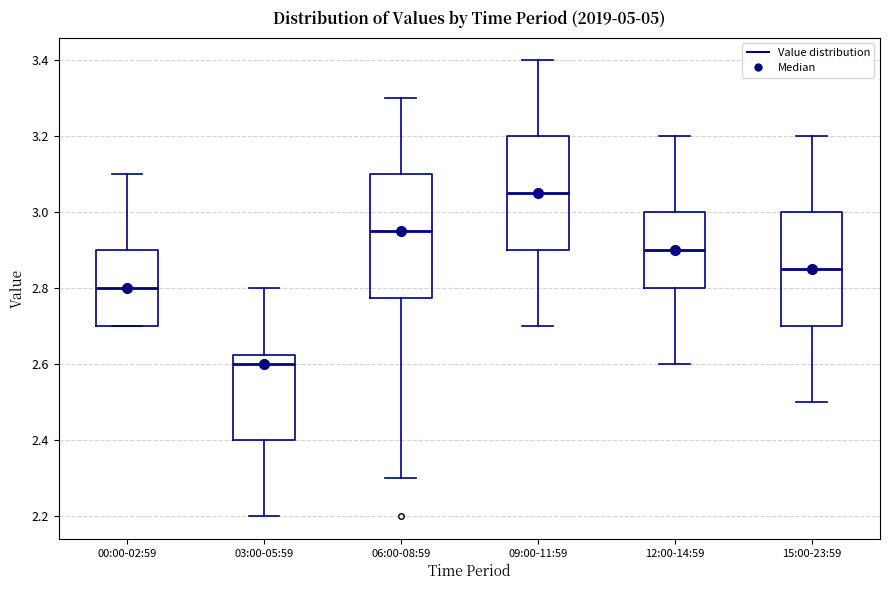

Reading left to right, read every box against the y-axis: the position of its median line, the range the box covers, and the ends of its whiskers. The values are not printed on the chart, so give them approximately, as read against the axis.

00:00-02:59: median 2.80, box 2.70 to 2.90, whiskers 2.70 to 3.10
03:00-05:59: median 2.60, box 2.40 to 2.62, whiskers 2.20 to 2.80
06:00-08:59: median 2.96, box 2.78 to 3.10, whiskers 2.30 to 3.30
09:00-11:59: median 3.06, box 2.90 to 3.20, whiskers 2.70 to 3.40
12:00-14:59: median 2.90, box 2.80 to 3.00, whiskers 2.60 to 3.20
15:00-23:59: median 2.86, box 2.70 to 3.00, whiskers 2.50 to 3.20